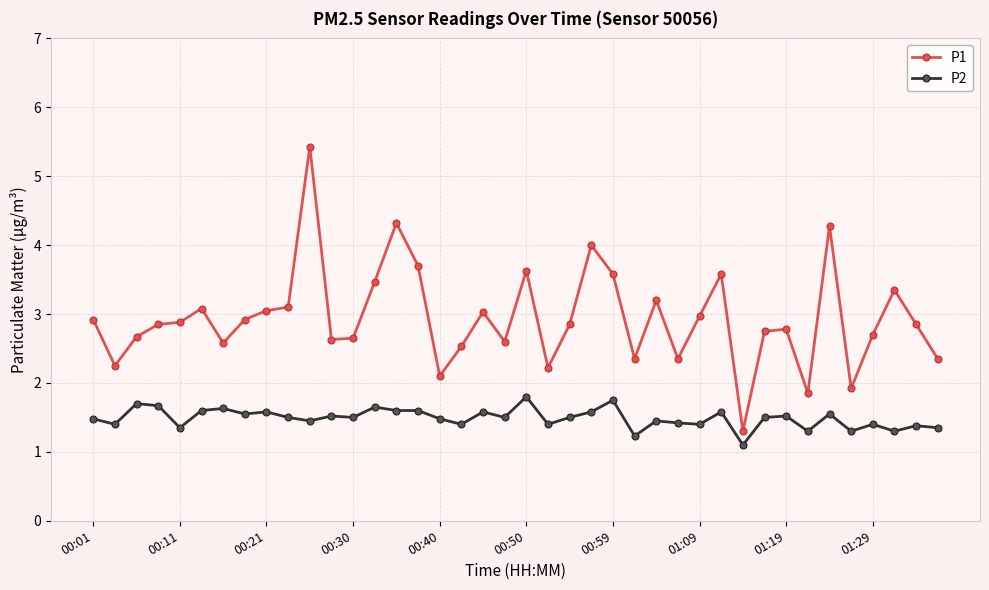

What is the minimum value shown in the chart?

1.1